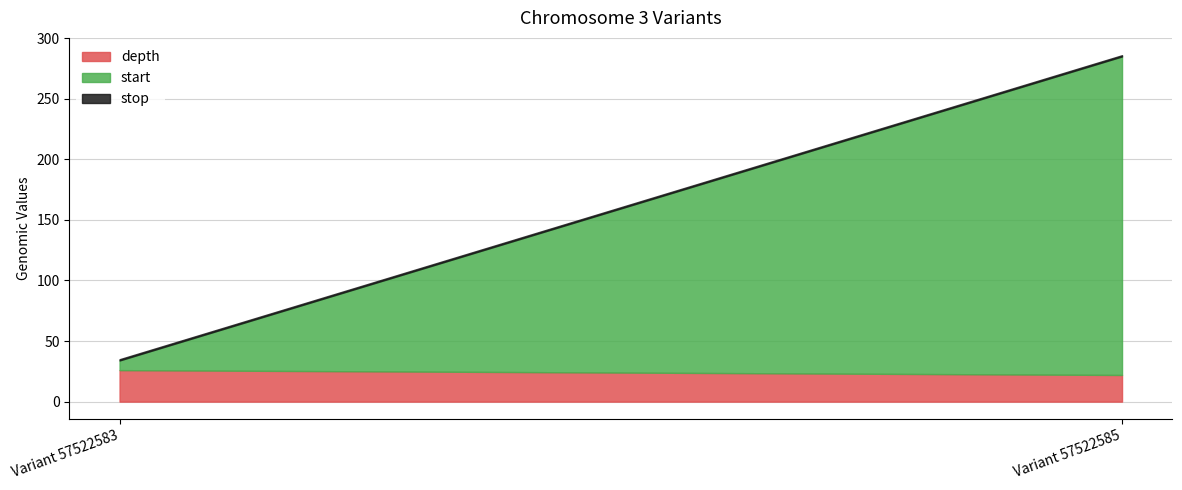

True or false: depth has a value of 6 at Variant 57522585.

False